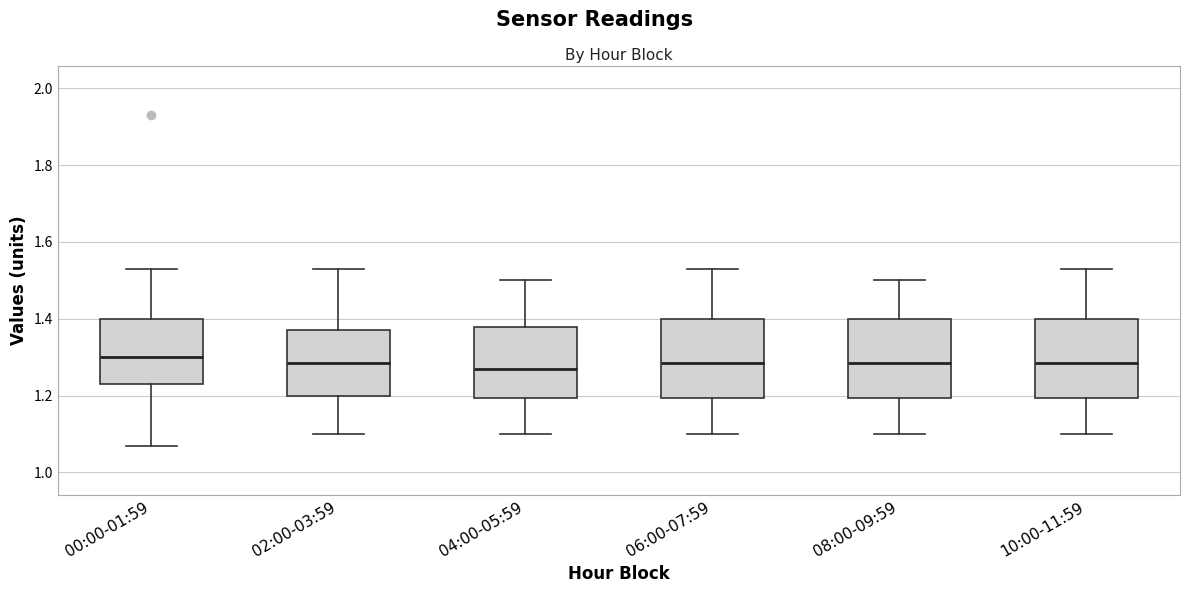

Reading left to right, transcribe this box plot: for each box, give where its median line is, the range the box spans, and where its two whiskers end, as read against the y-axis. The values are not printed on the chart, so give them approximately, as read against the axis.

00:00-01:59: median 1.30, box 1.24 to 1.40, whiskers 1.08 to 1.54
02:00-03:59: median 1.28, box 1.20 to 1.38, whiskers 1.10 to 1.54
04:00-05:59: median 1.28, box 1.20 to 1.38, whiskers 1.10 to 1.50
06:00-07:59: median 1.28, box 1.20 to 1.40, whiskers 1.10 to 1.54
08:00-09:59: median 1.28, box 1.20 to 1.40, whiskers 1.10 to 1.50
10:00-11:59: median 1.28, box 1.20 to 1.40, whiskers 1.10 to 1.54